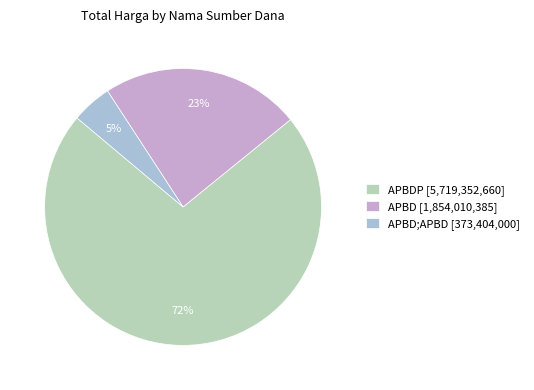

Count the number of slices in the pie.

3